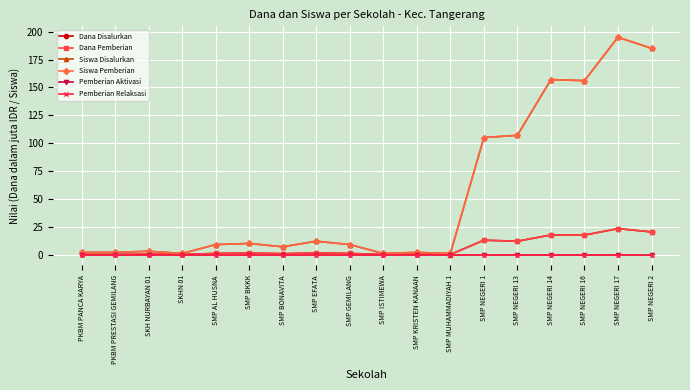

True or false: Siswa Disalurkan and Siswa Pemberian intersect in this chart.

False